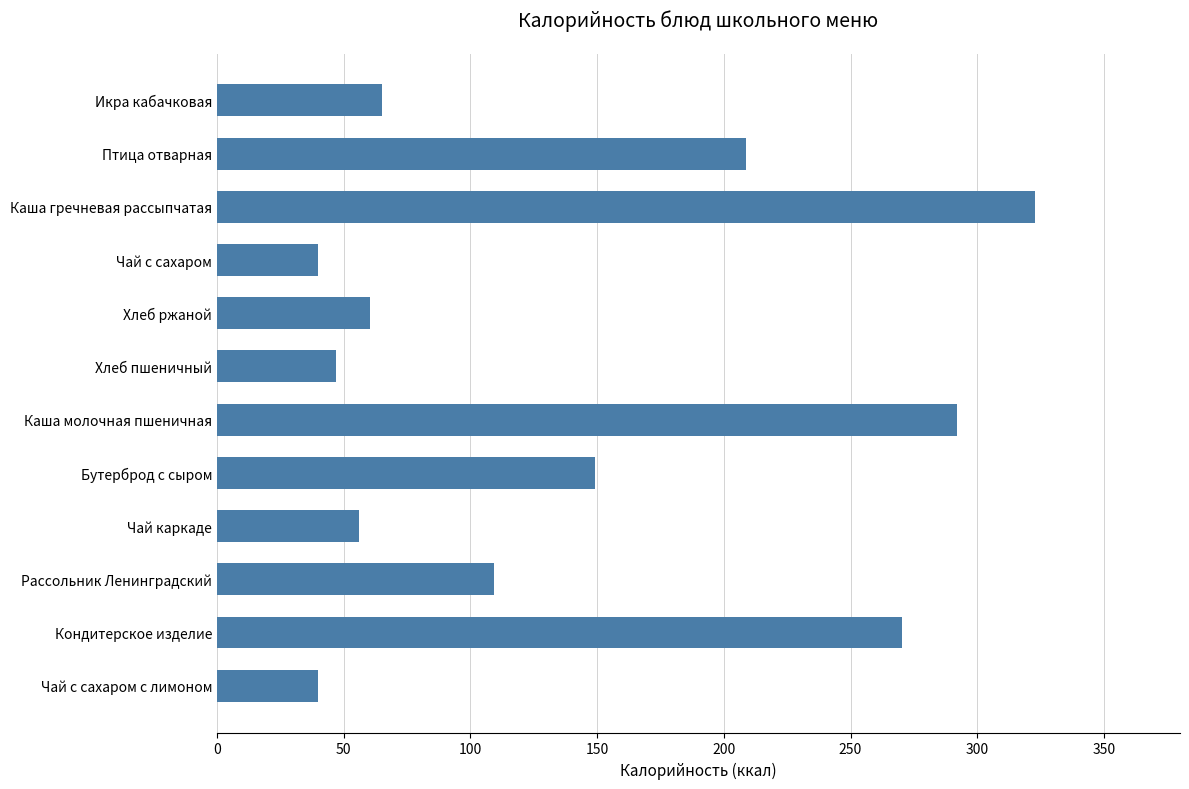

Reading bottom to top, what are all the values shown in this chart?

40.0	270.5	109.5	56.0	149.0	291.8	47.0	60.3	40.0	322.9	208.8	65.0